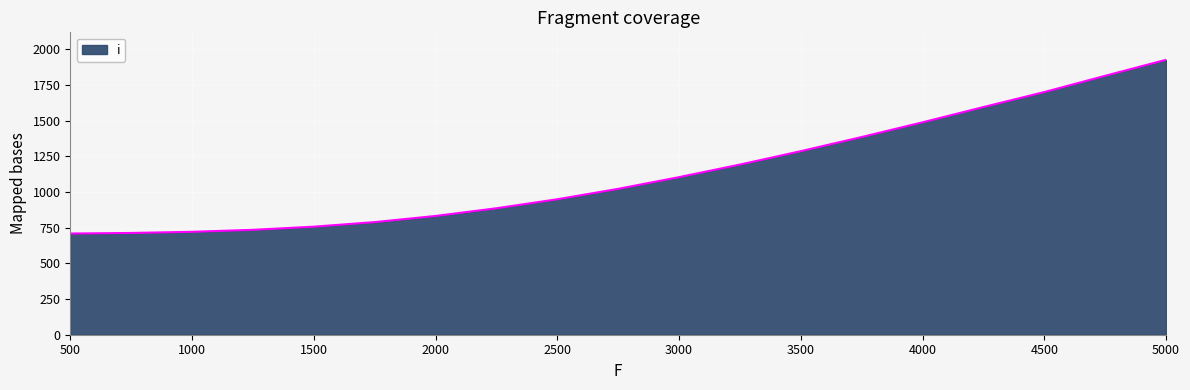

What is the difference between the maximum and minimum values?

1217